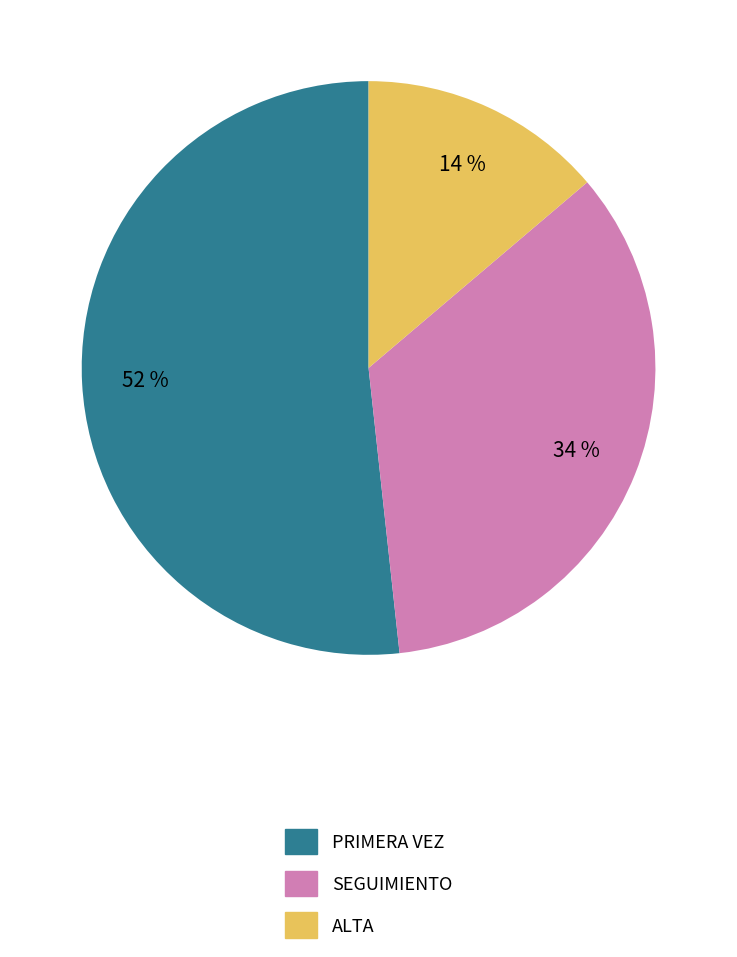

Is SEGUIMIENTO the majority of the pie?

No